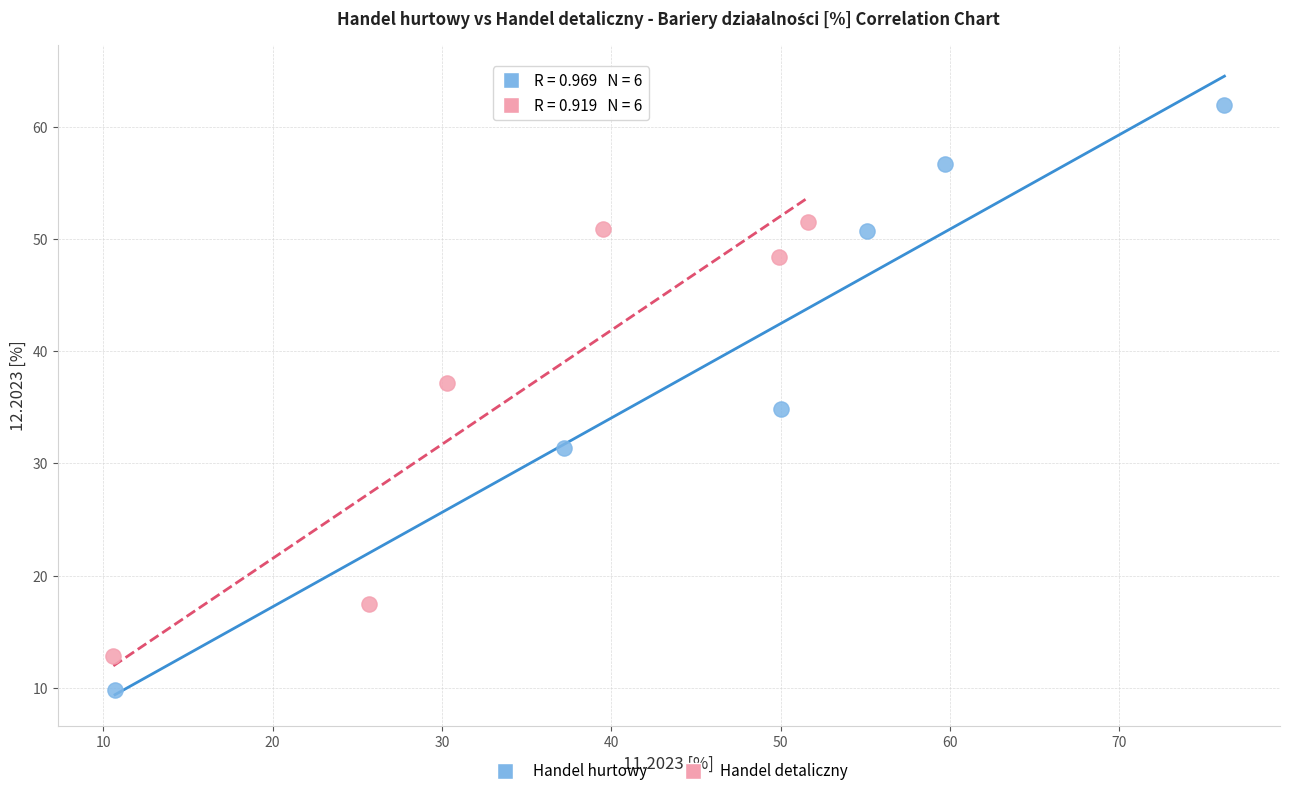

Which series contains the highest Y value?

Handel hurtowy